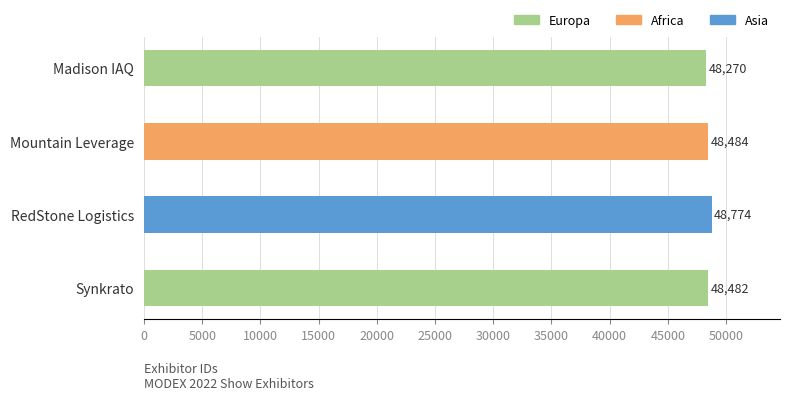

Reading left to right, transcribe all the data shown in this chart.

48270	48484	48774	48482